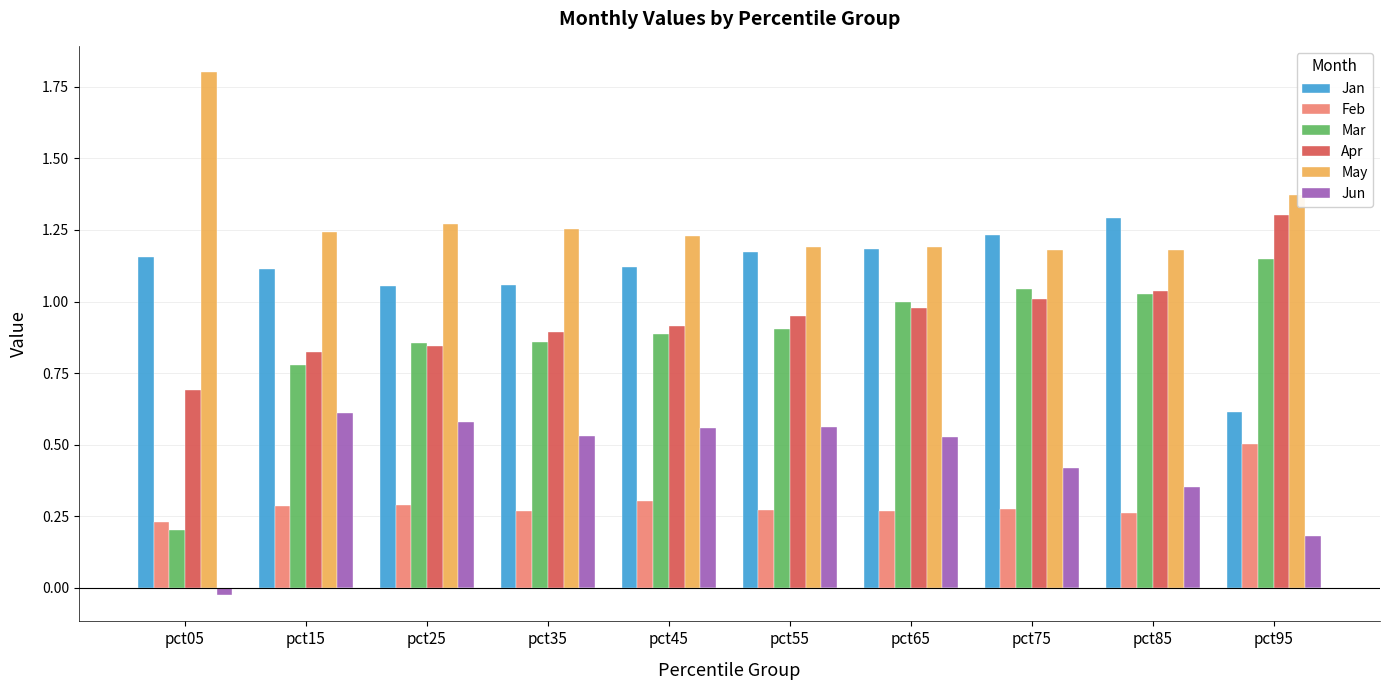

Rank the series by their maximum value, from lowest to highest.

Feb, Jun, Mar, Jan, Apr, May